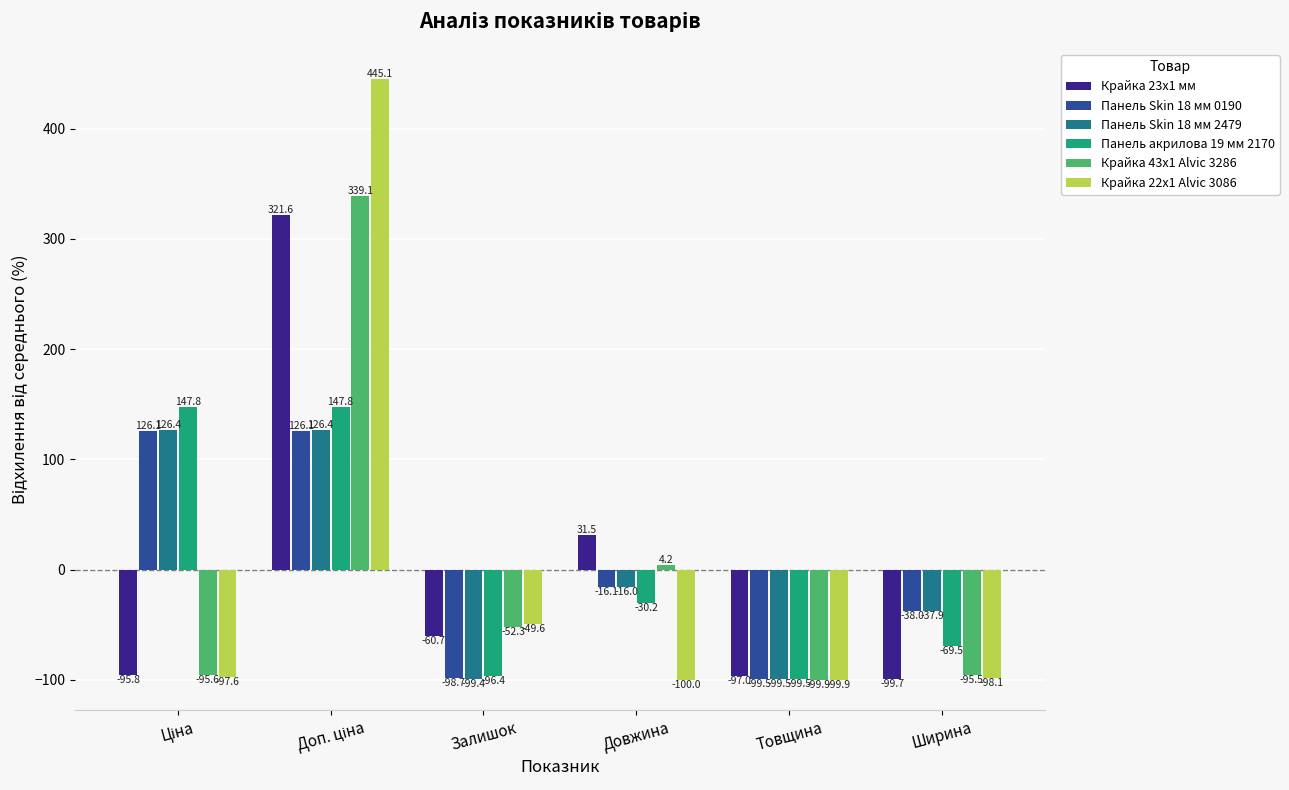

Is it true that Крайка 23x1 мм equals -21.4 at Залишок?

False